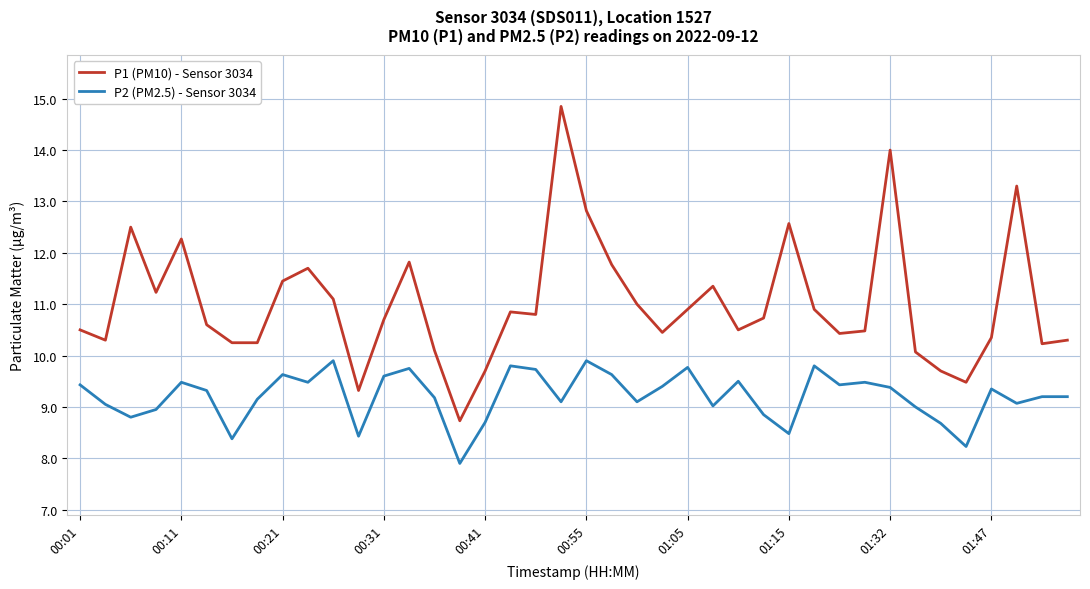

What is the lowest value of the P2 (PM2.5) - Sensor 3034 series?

7.9